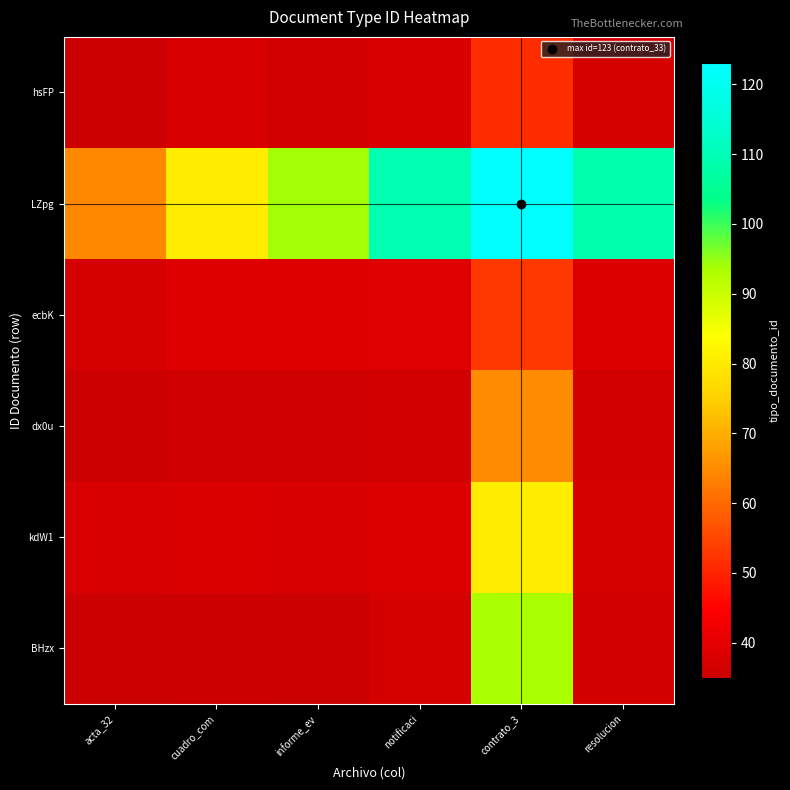

Reading left to right, extract all data points from this chart.

BHzx: acta_32=35.0	cuadro_com=35.5	informe_ev=35.3	notificaci=37.0	contrato_3=93.7	resolucion=36.7
kdW1: acta_32=37.5	cuadro_com=38.0	informe_ev=37.7	notificaci=38.3	contrato_3=80.5	resolucion=37.3
dx0u: acta_32=35.7	cuadro_com=36.3	informe_ev=36.0	notificaci=36.5	contrato_3=65.0	resolucion=36.5
ecbK: acta_32=37.0	cuadro_com=38.7	informe_ev=38.5	notificaci=39.0	contrato_3=53.0	resolucion=38.3
LZpg: acta_32=64.3	cuadro_com=80.5	informe_ev=94.0	notificaci=109.0	contrato_3=123.0	resolucion=108.7
hsFP: acta_32=35.3	cuadro_com=37.7	informe_ev=36.5	notificaci=37.7	contrato_3=51.3	resolucion=37.0